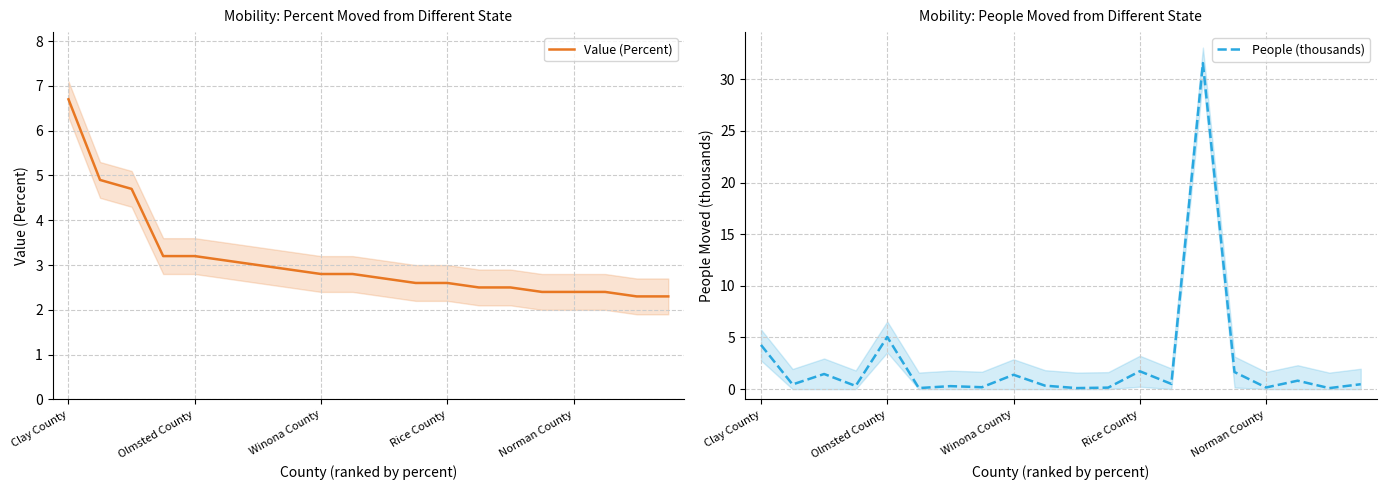

Which has a higher value, 18 or 5?

5